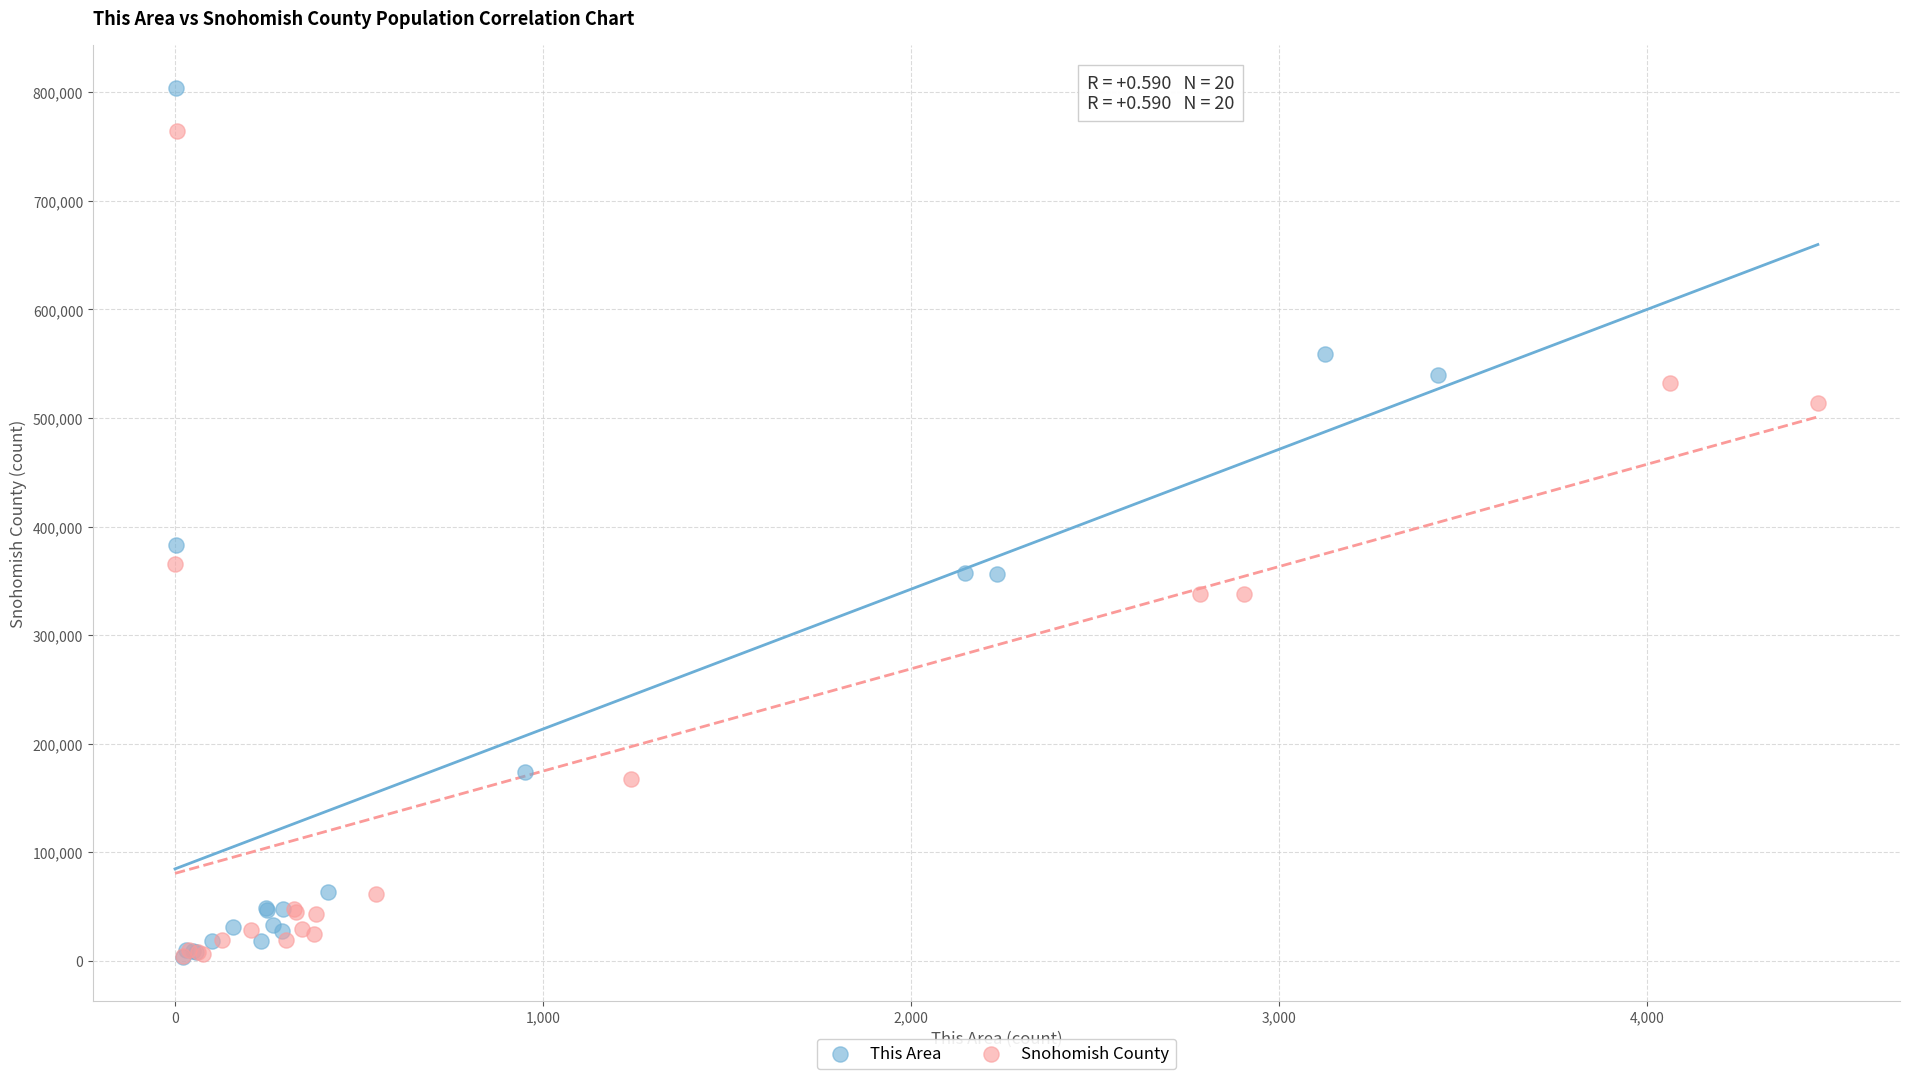

What are all the series names shown in the legend?

This Area, Snohomish County